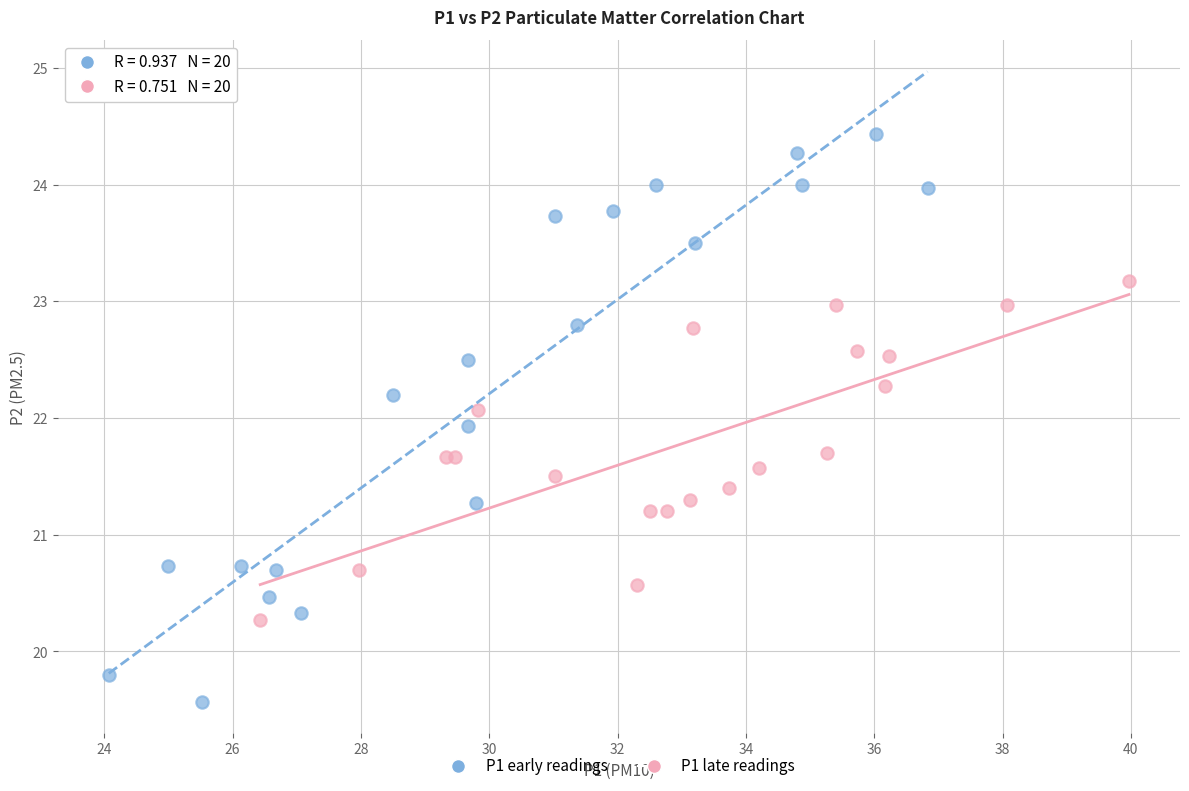

Which series reaches the maximum Y coordinate?

P1 early readings